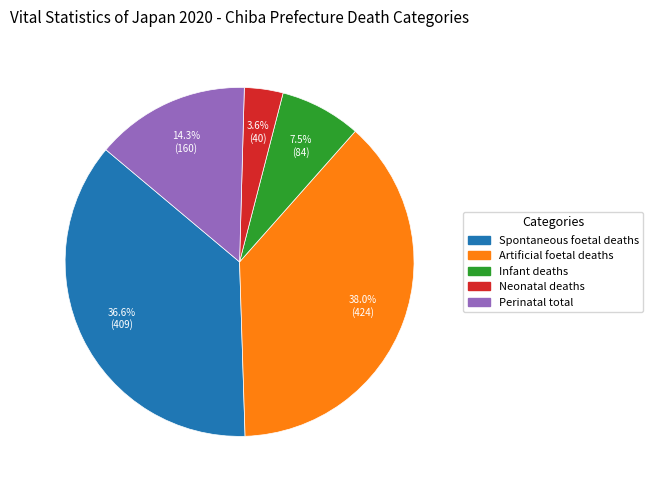

How many segments does this pie chart have?

5